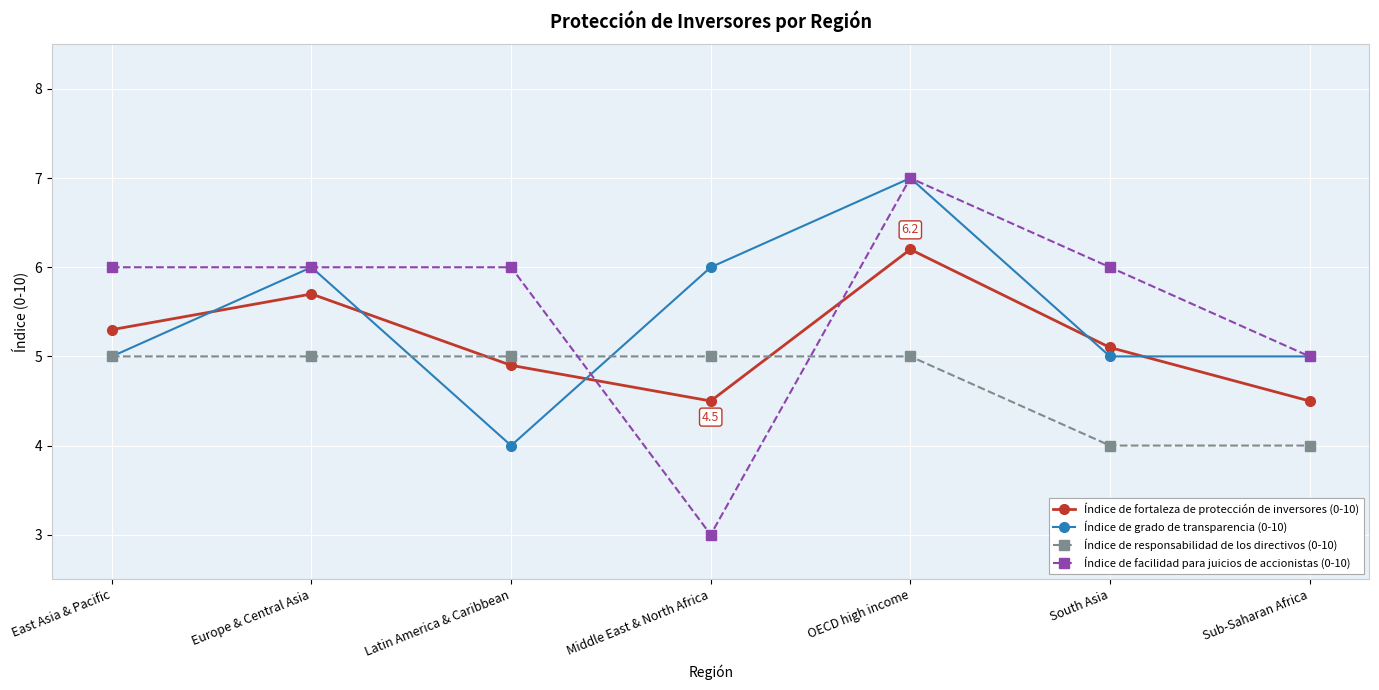

What position from the right is Sub-Saharan Africa?

1